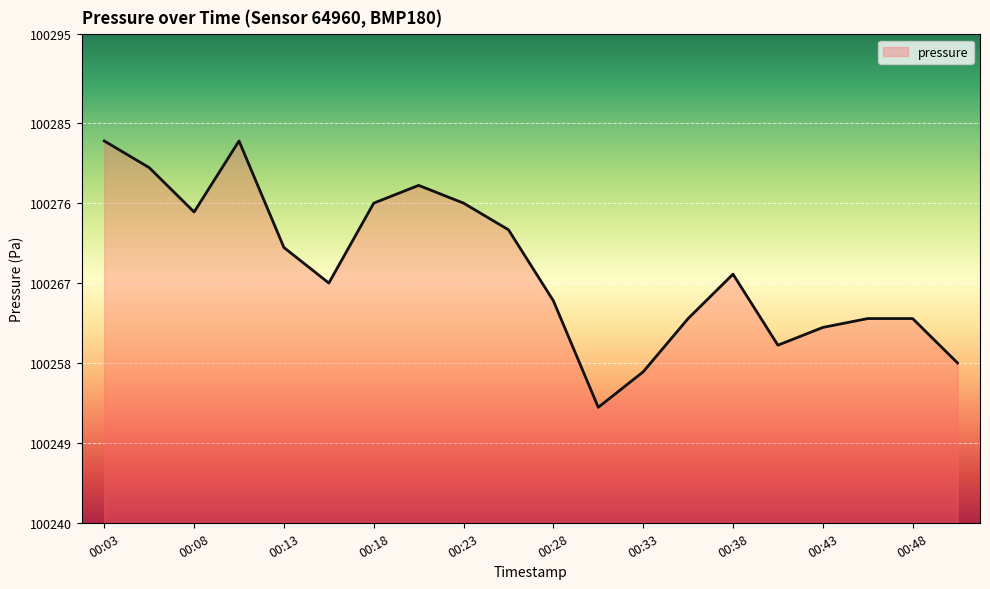

What is the greatest value displayed?

100283